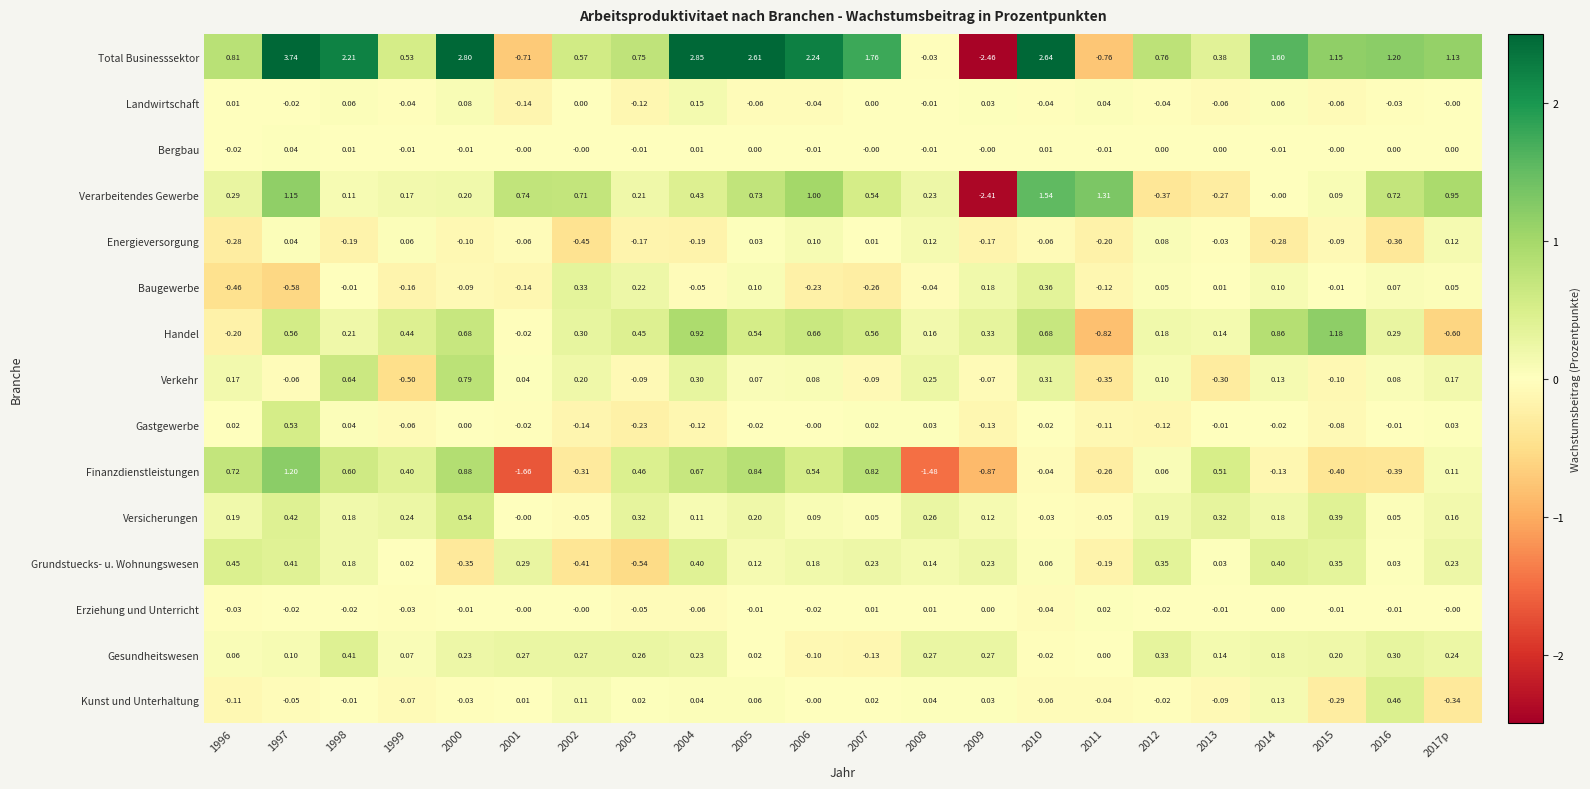

At which category is the sum across all series the highest?

1997